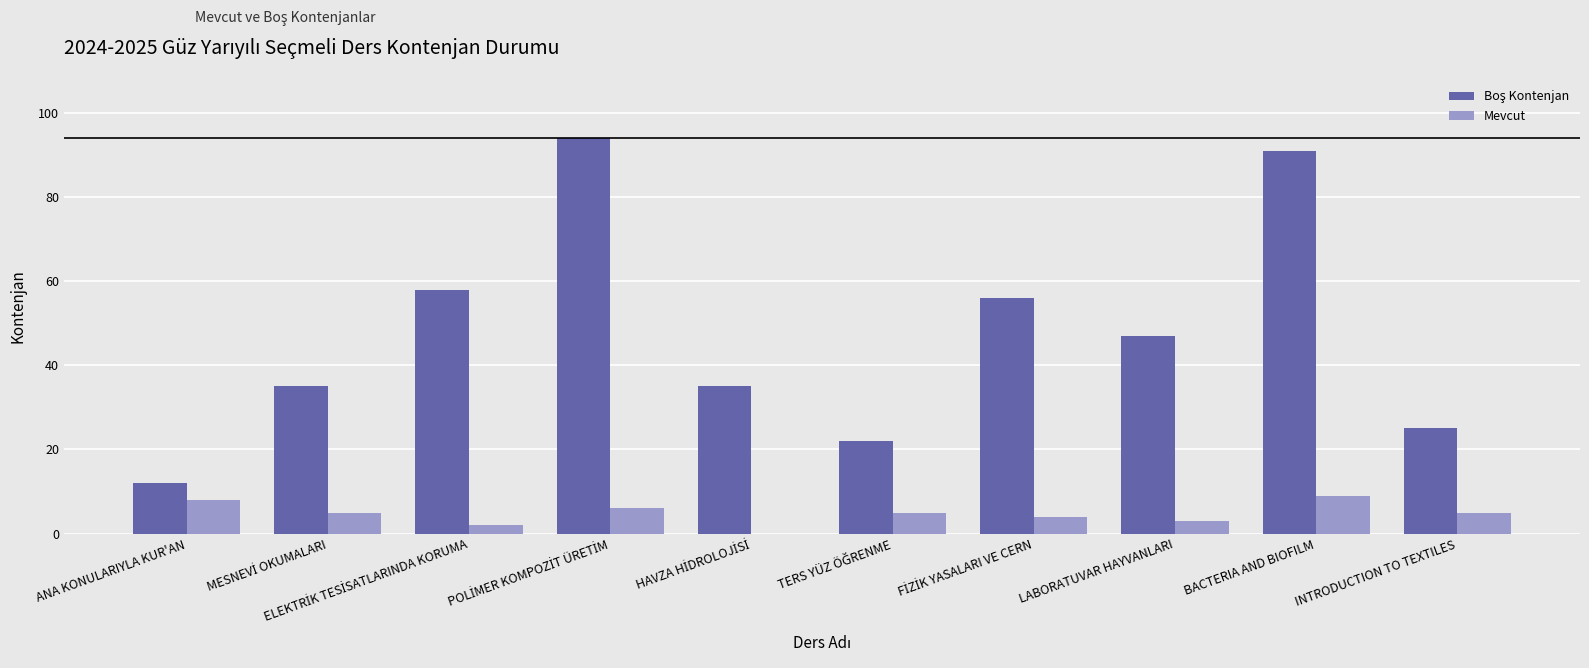

What is the maximum value for Mevcut?

9